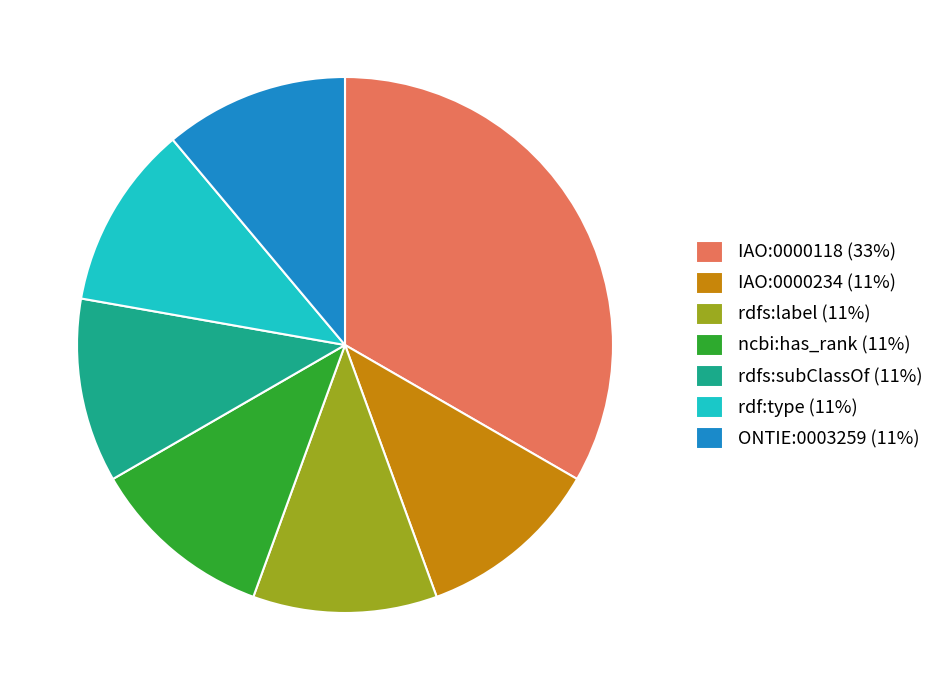

Is it true that ncbi:has_rank is 11% of the pie?

True